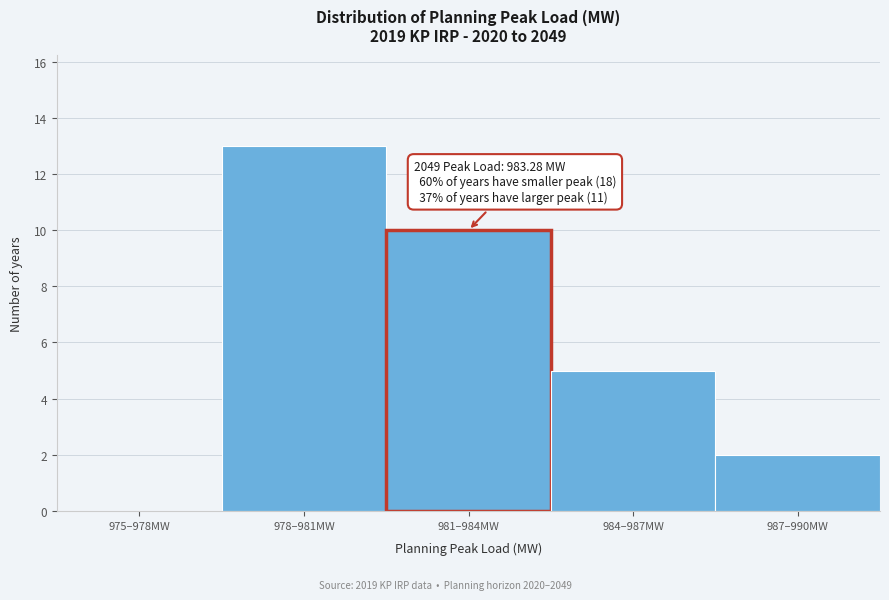

Reading right to left, transcribe all the data shown in this chart.

987–990MW=2	984–987MW=5	981–984MW=10	978–981MW=13	975–978MW=0